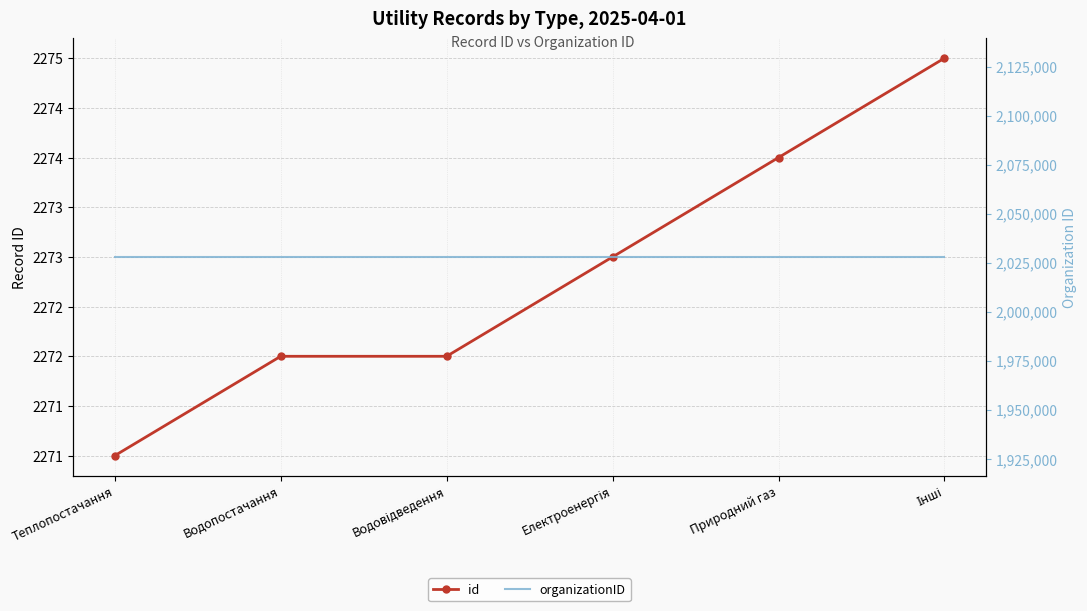

Reading left to right, what are all the values shown in this chart?

id: Теплопостачання=2271	Водопостачання=2272	Водовідведення=2272	Електроенергія=2273	Природний газ=2274	Інші=2275
organizationID: Теплопостачання=2027931	Водопостачання=2027931	Водовідведення=2027931	Електроенергія=2027931	Природний газ=2027931	Інші=2027931